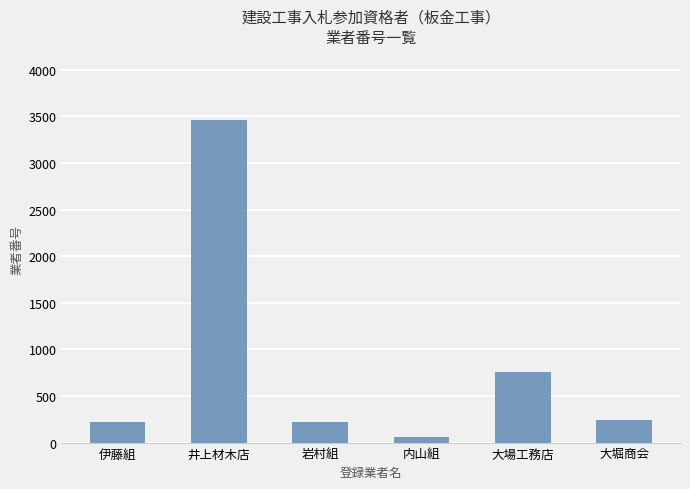

What is the difference between the maximum and minimum values?

3399